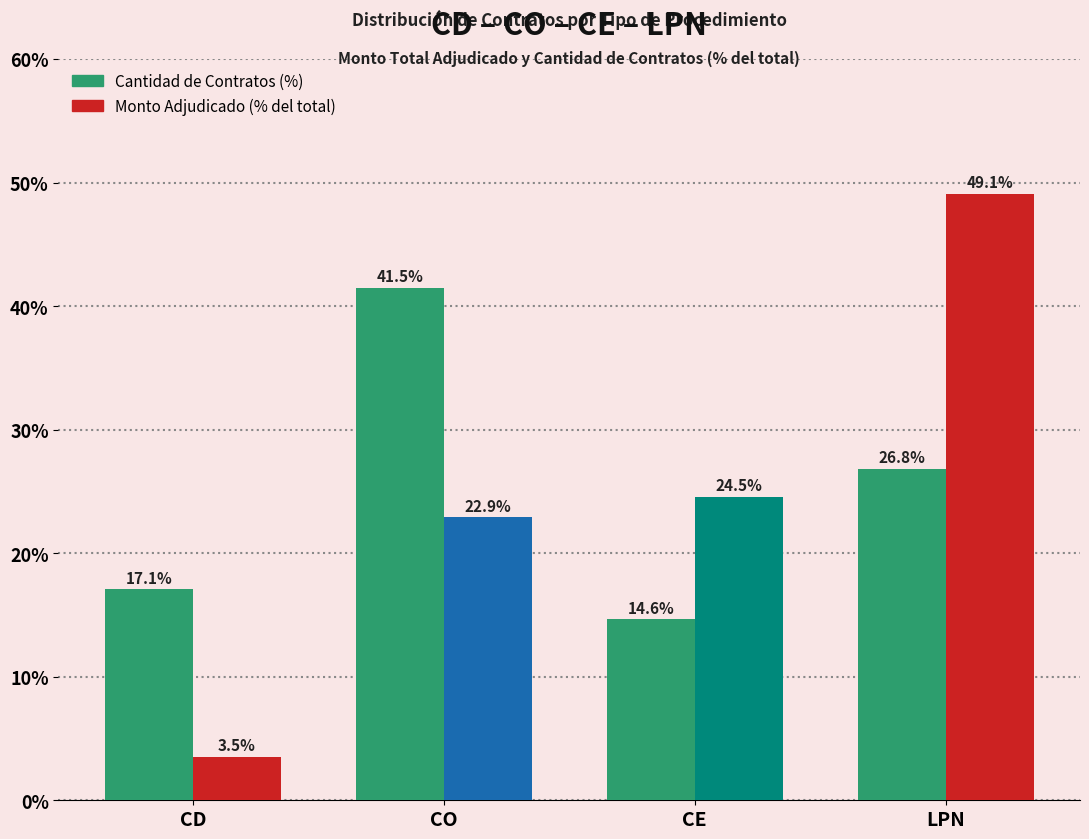

Which category has the highest value across all series?

LPN